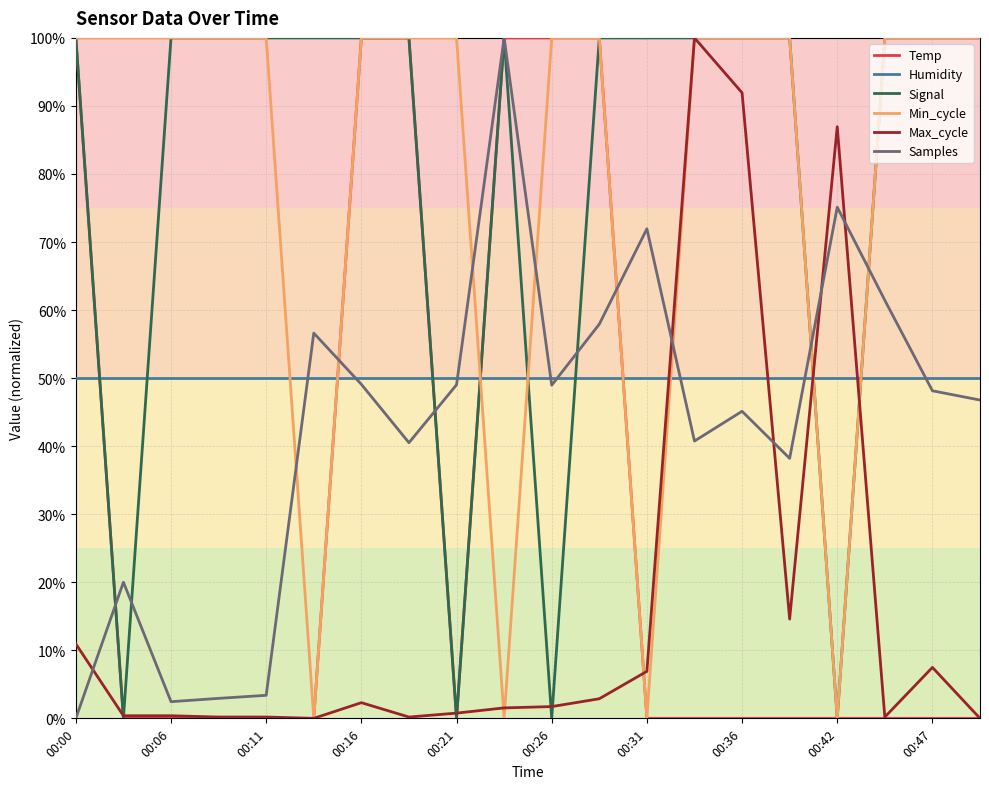

How many times do Min_cycle and Samples cross each other?

8